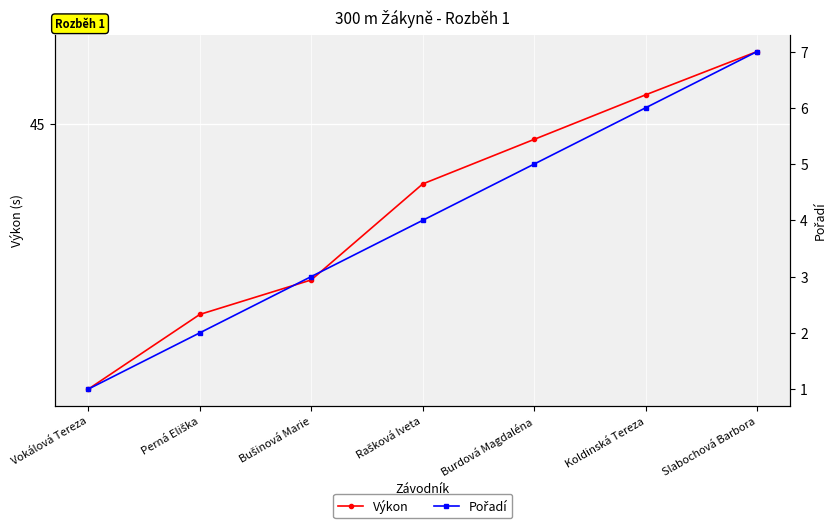

At how many categories does at least one series exceed 36?

7